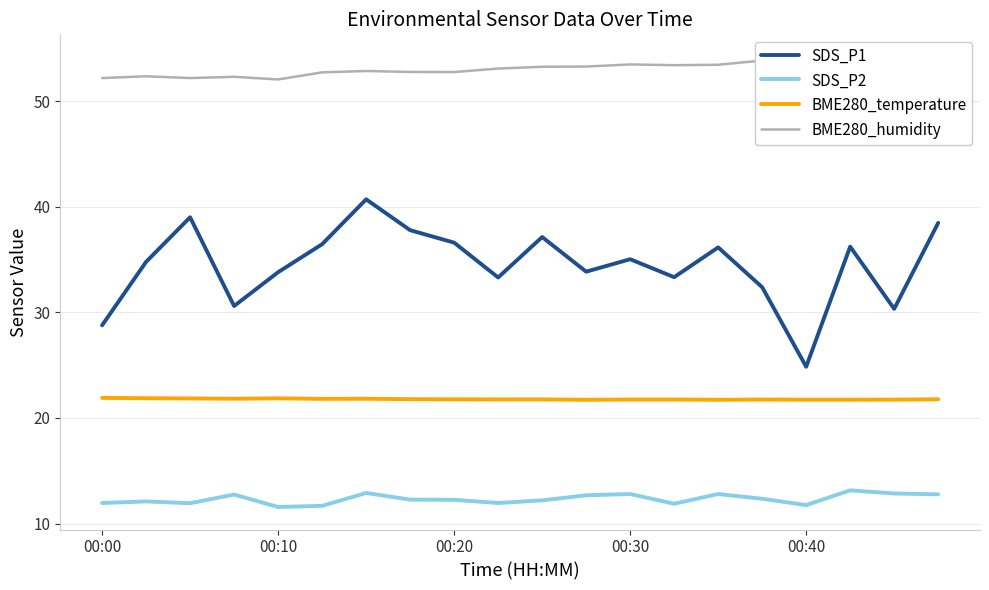

What is the minimum value for SDS_P2?

11.6